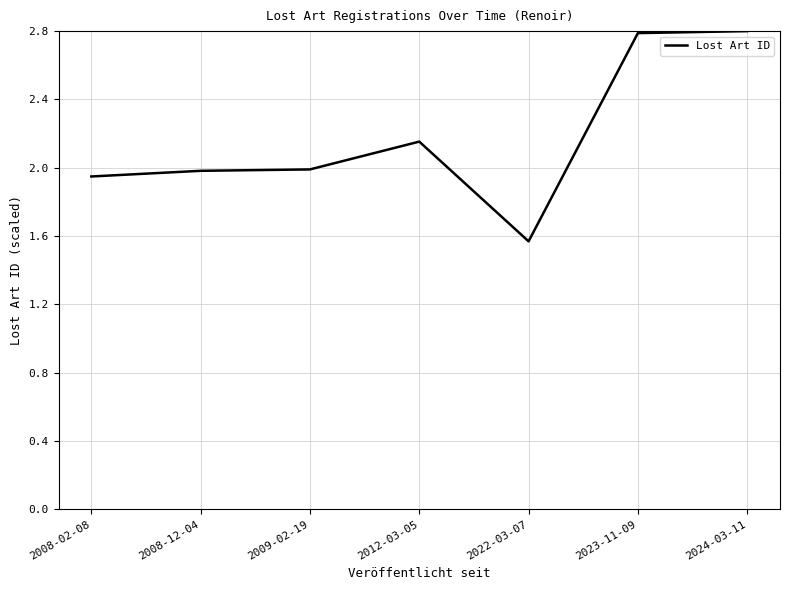

What is the greatest value displayed?

2.8